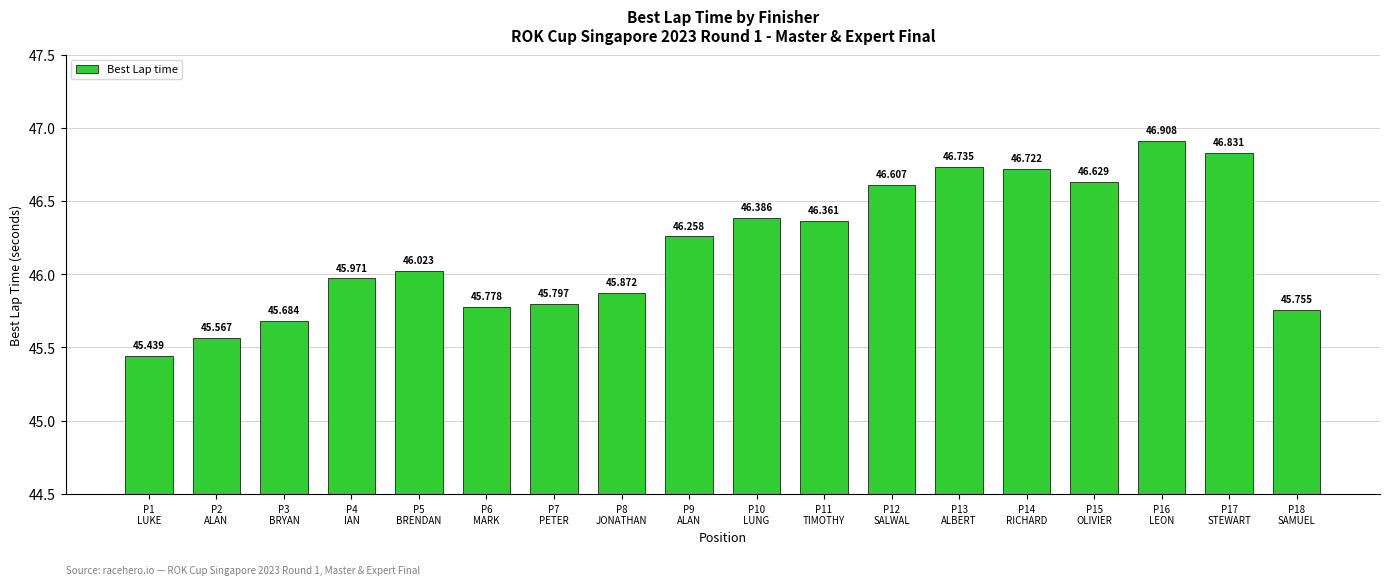

What is the smallest value displayed?

45.4